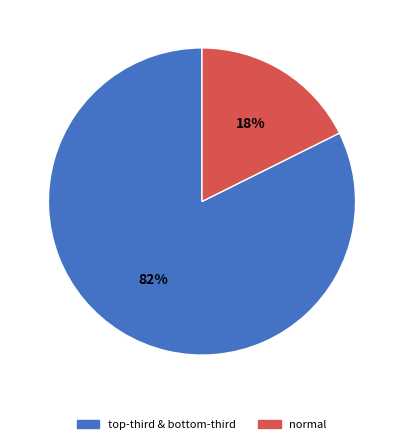

Is there any slice that represents more than half of the pie?

Yes